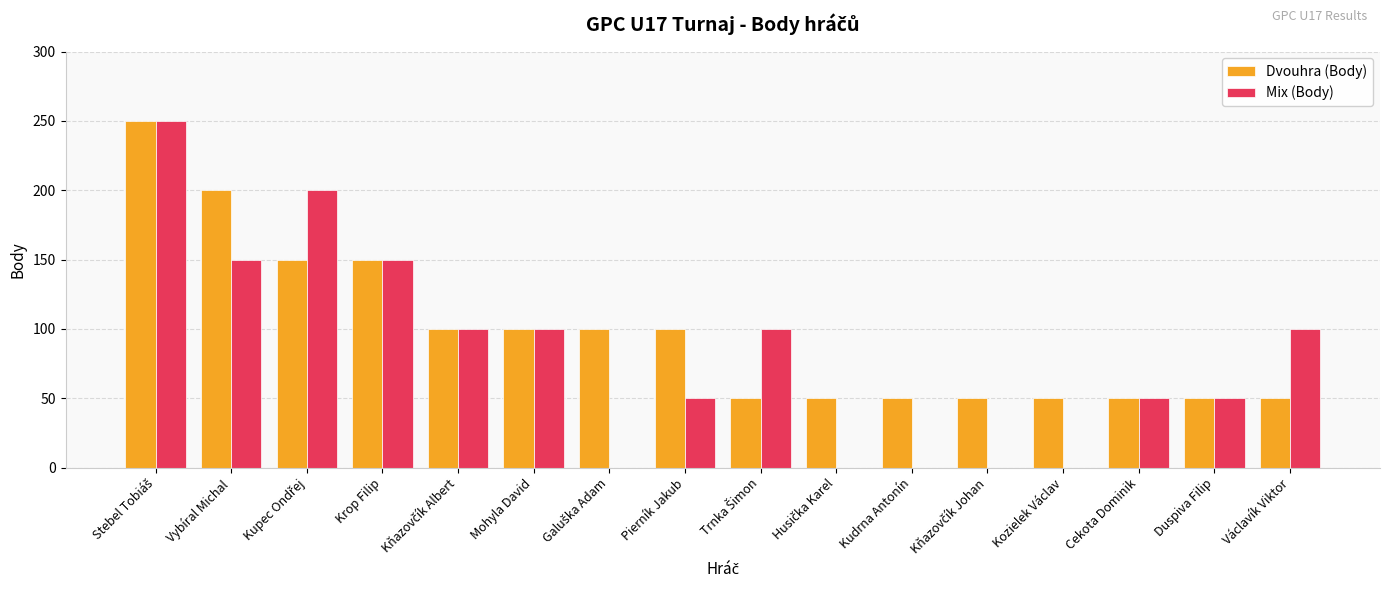

The Mix (Body) series shows 51 at Mohyla David. True or false?

False